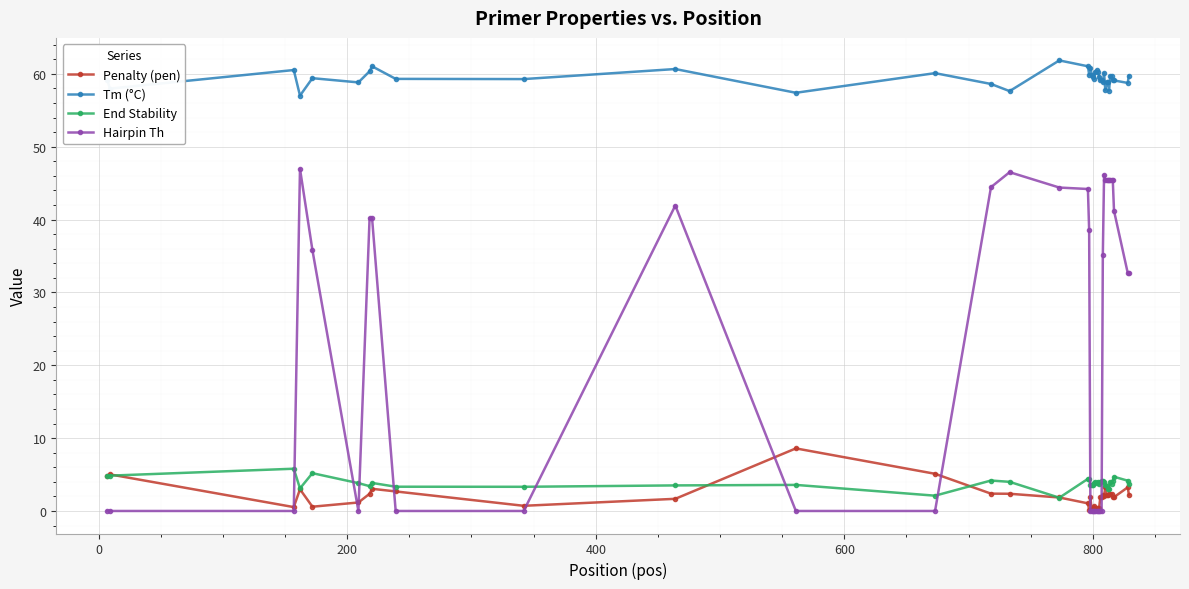

What is the value of the End Stability point at the 12th from the left?

3.6